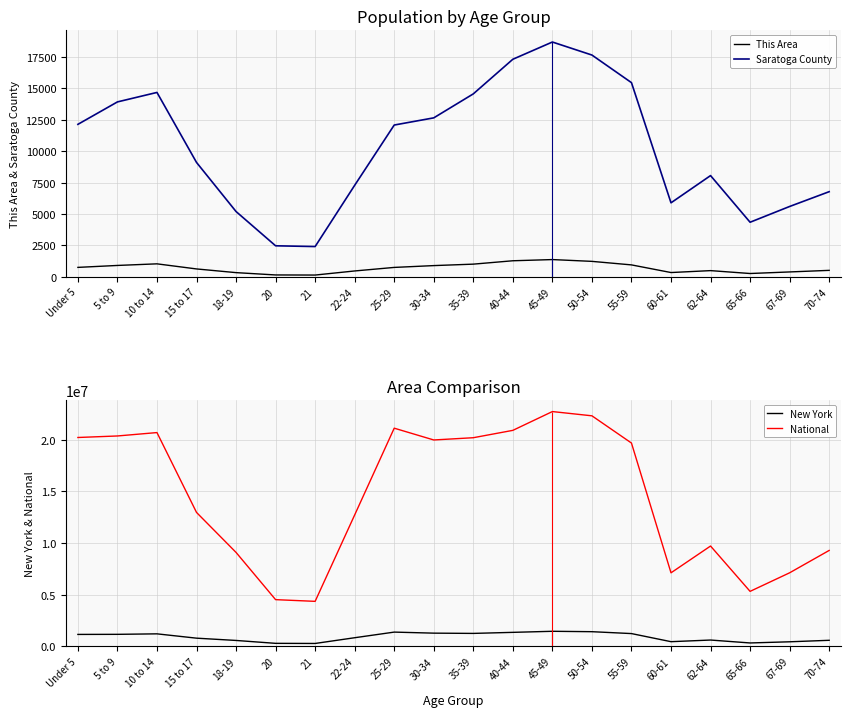

What is the highest value of the New York series?

1458763